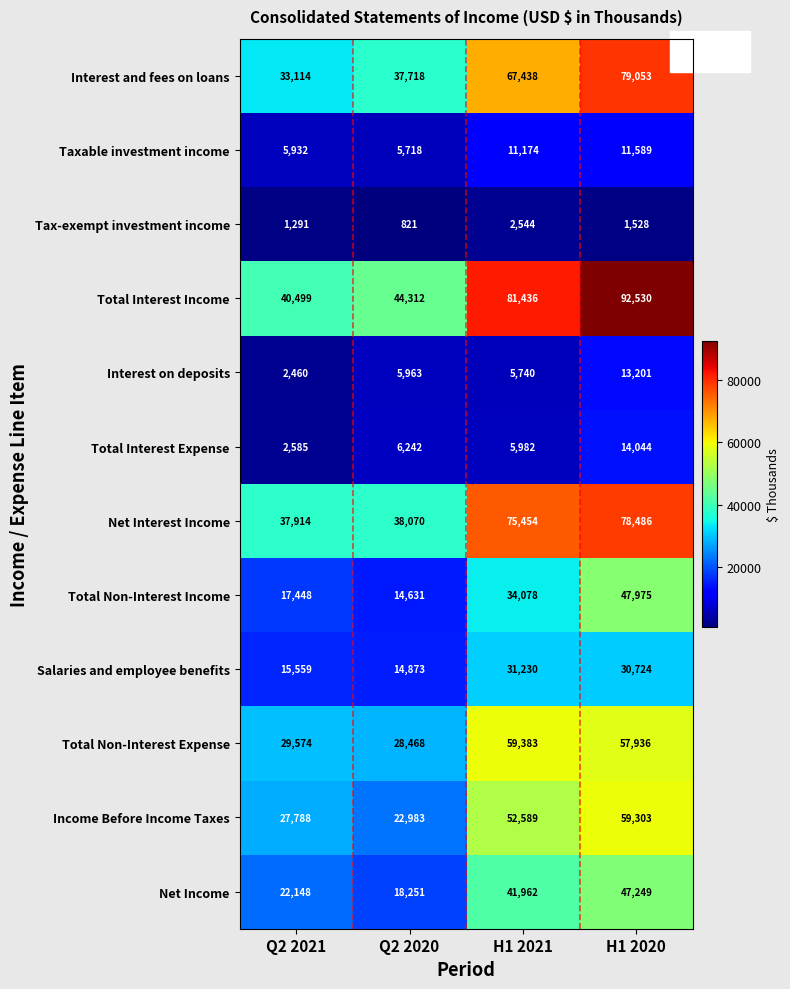

At how many categories does at least one series exceed 9367?

4